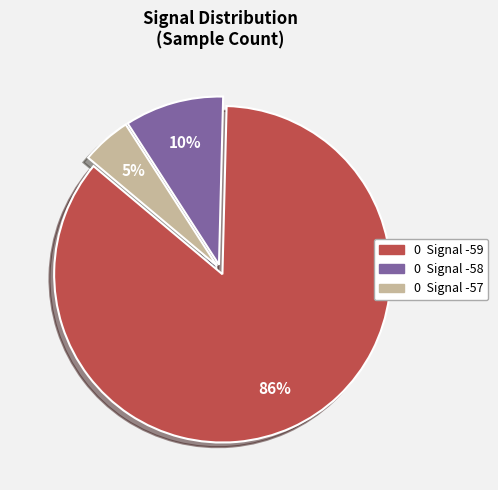

Is there a majority slice in this chart?

Yes